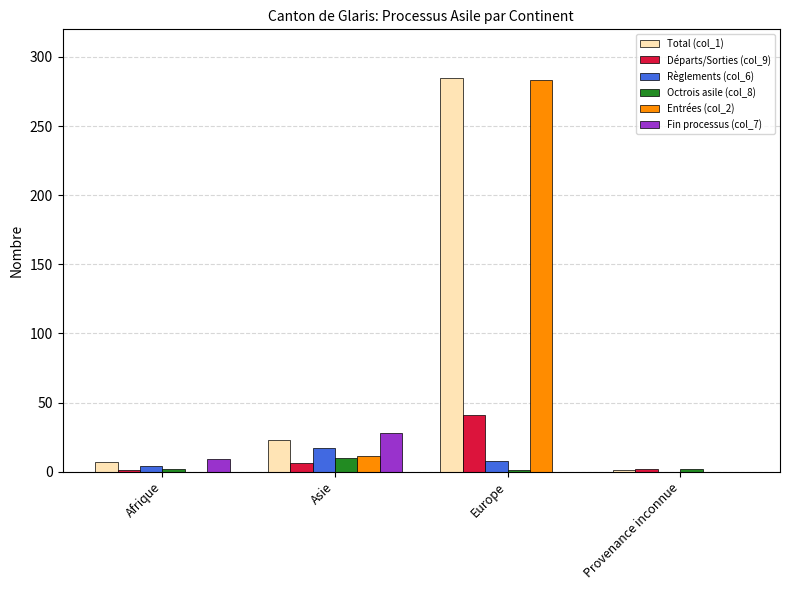

What is the greatest value displayed?

285